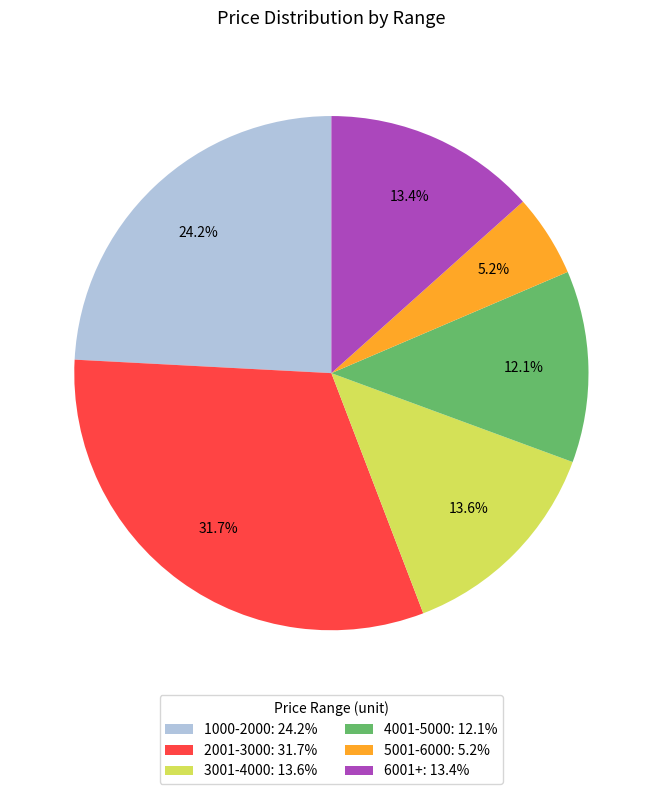

Is 6001+: 13.4% the majority of the pie?

No